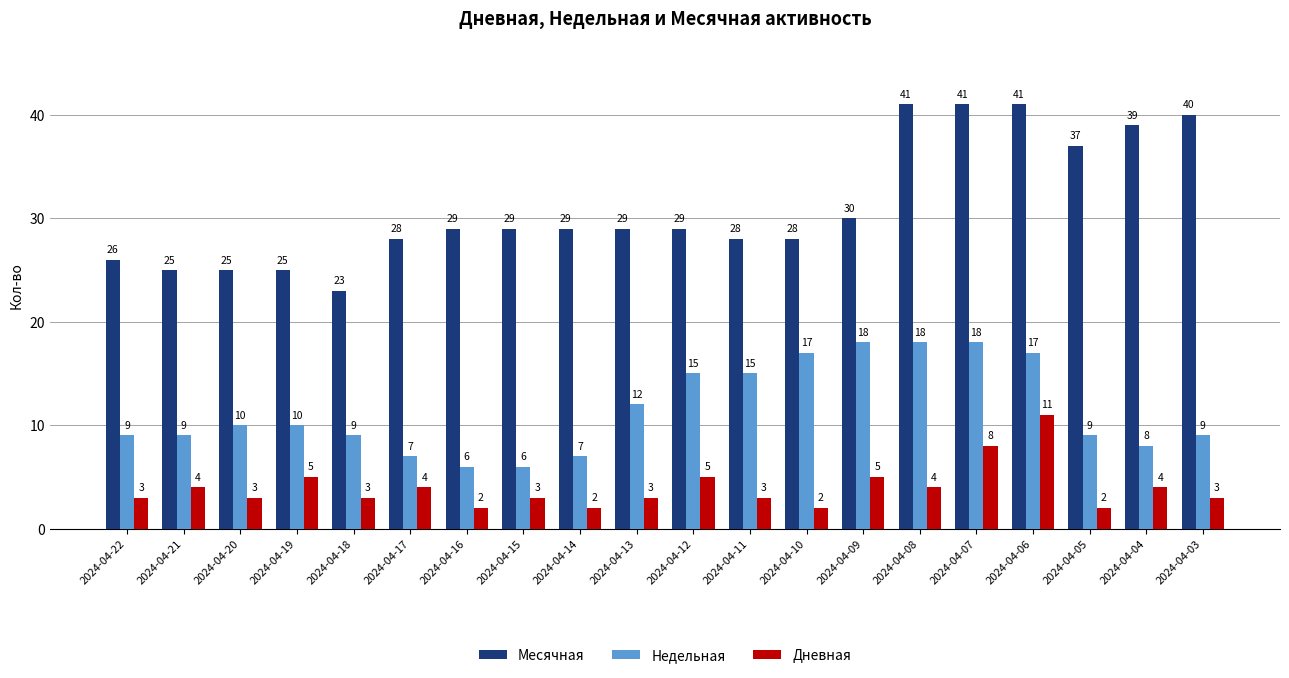

List the series in order of their overall mean, lowest first.

Дневная, Недельная, Месячная